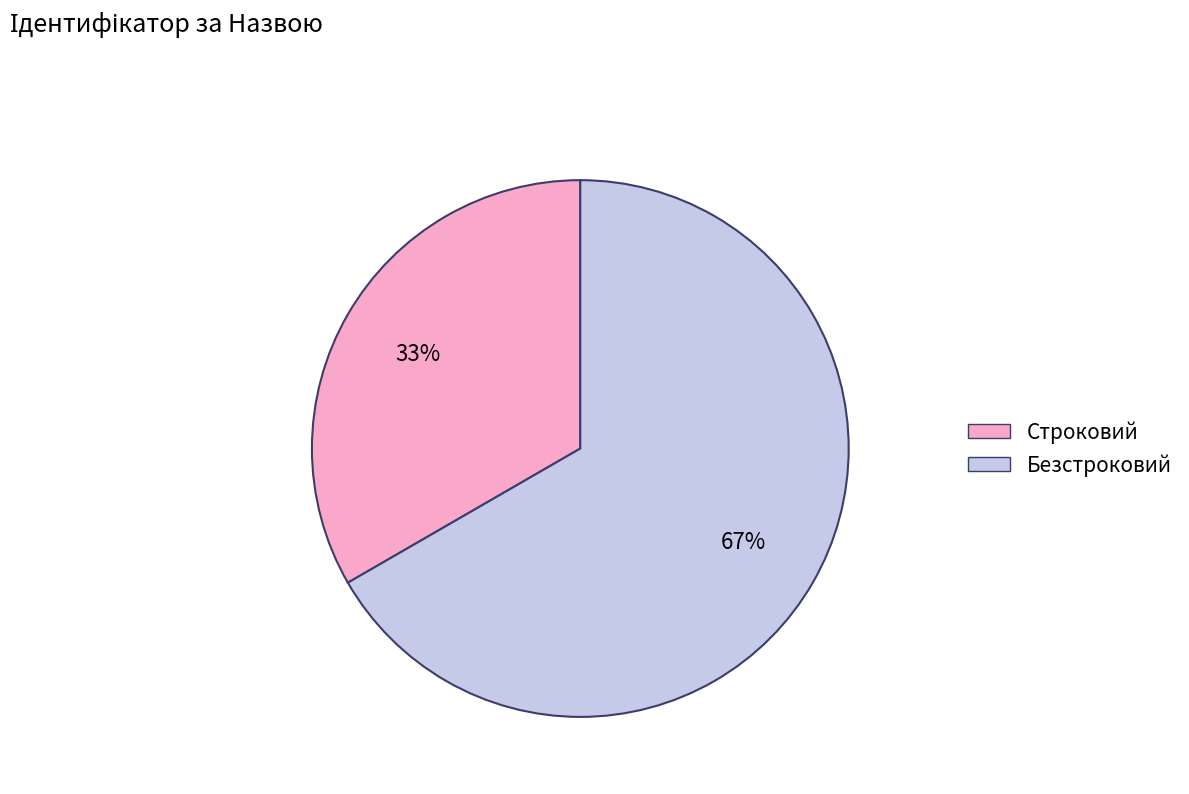

To the nearest percent, what portion does Безстроковий represent?

67%